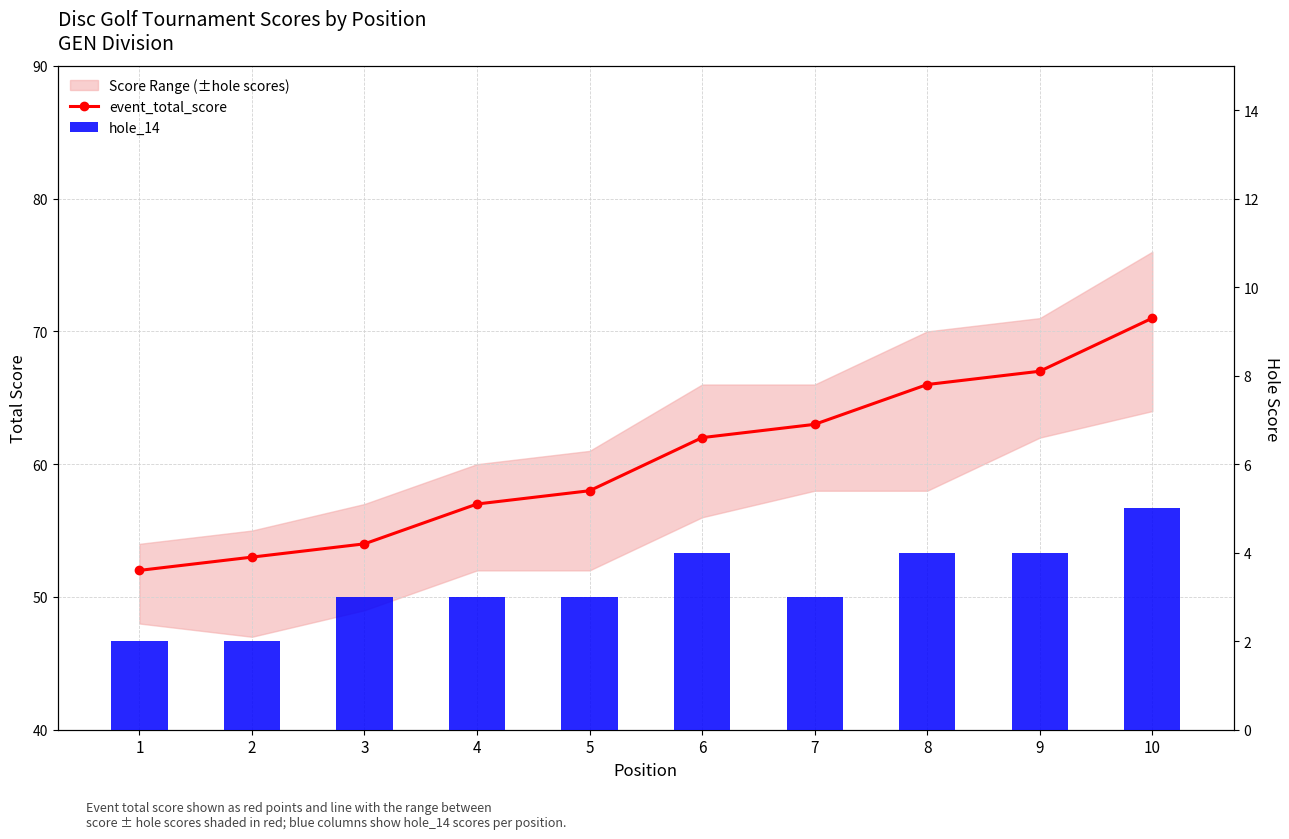

What is the difference between the highest and lowest values at 1?

50